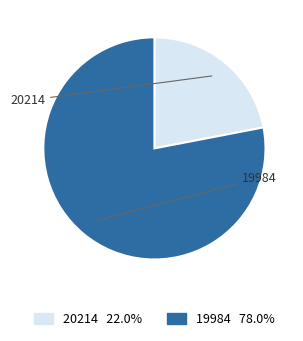

Is there a majority slice in this chart?

Yes